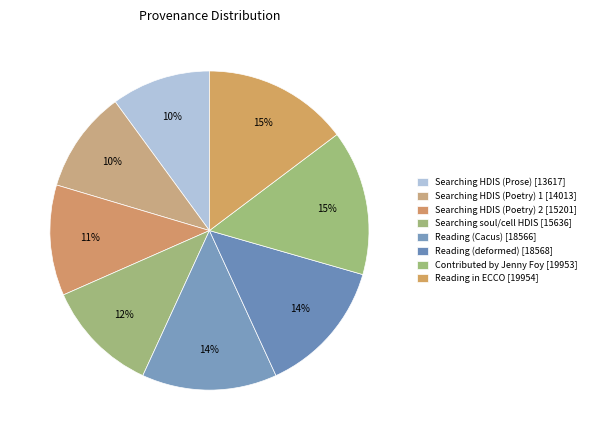

Is there any slice that represents more than half of the pie?

No